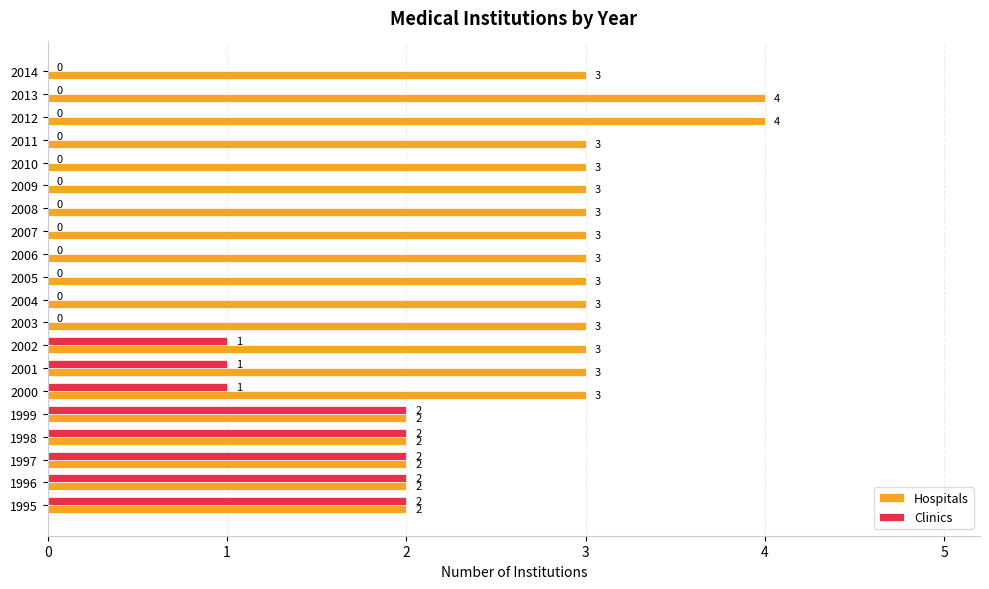

What is the total value across all series at 2003?

3